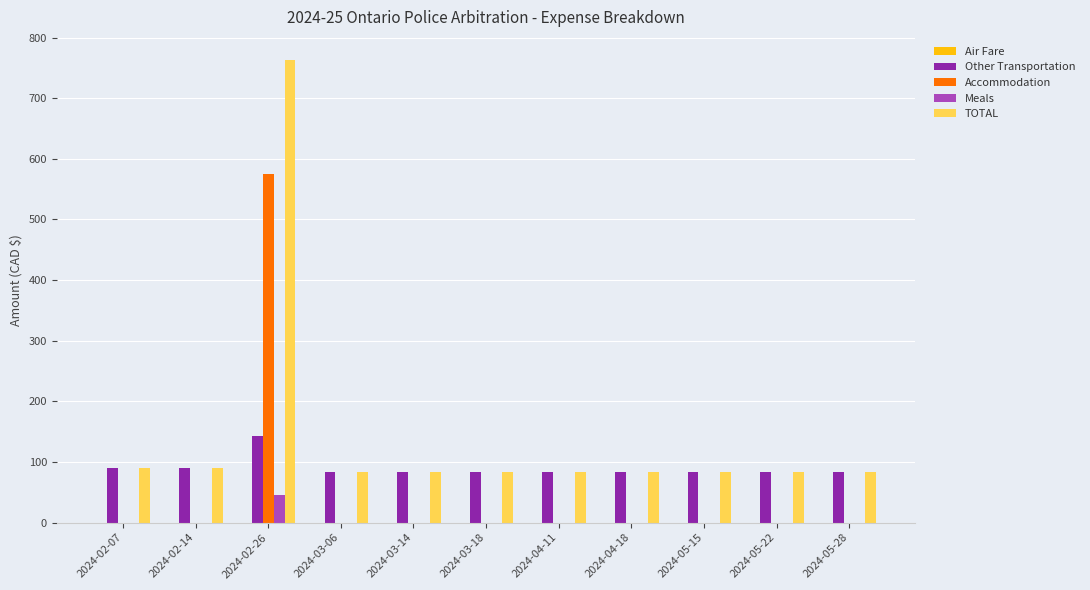

Which category has the highest value in the TOTAL series?

2024-02-26